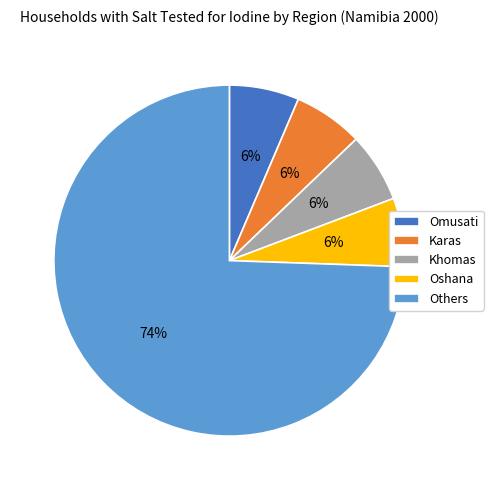

Count the number of slices in the pie.

5